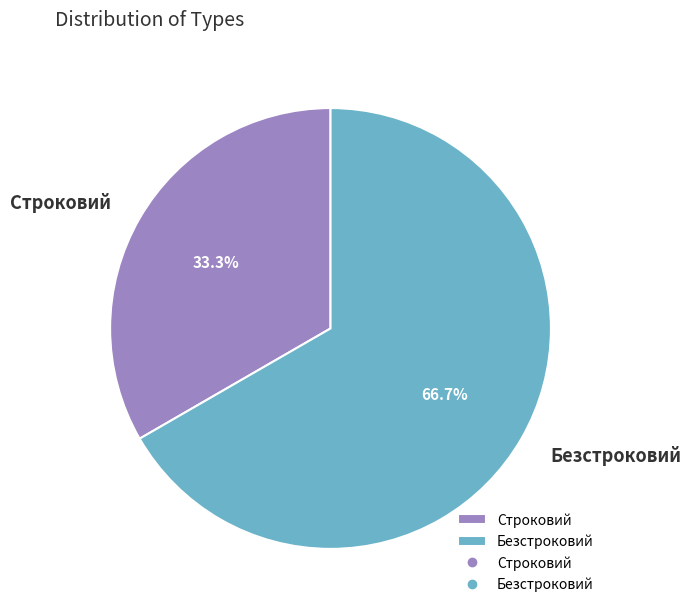

Which category accounts for the majority?

Безстроковий